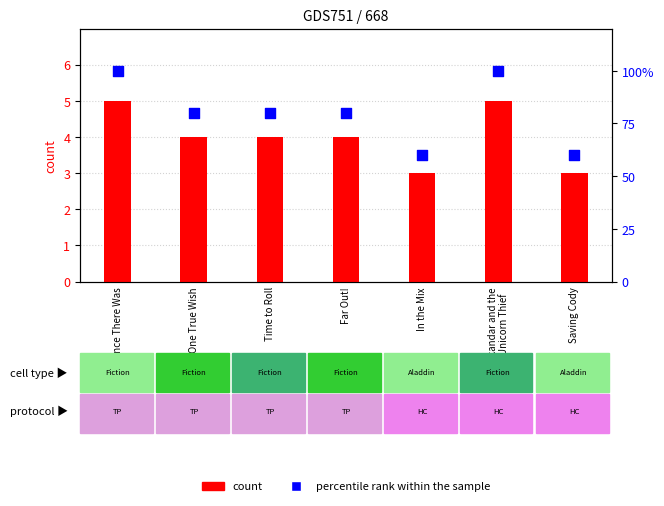

Is the value of percentile rank within the sample at Saving Cody greater than the value of count at Far Out!?

Yes